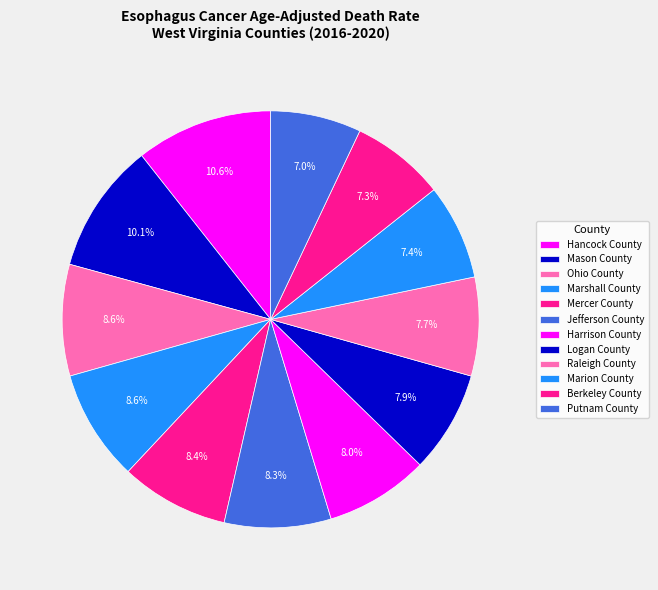

How many slices are in this pie chart?

12